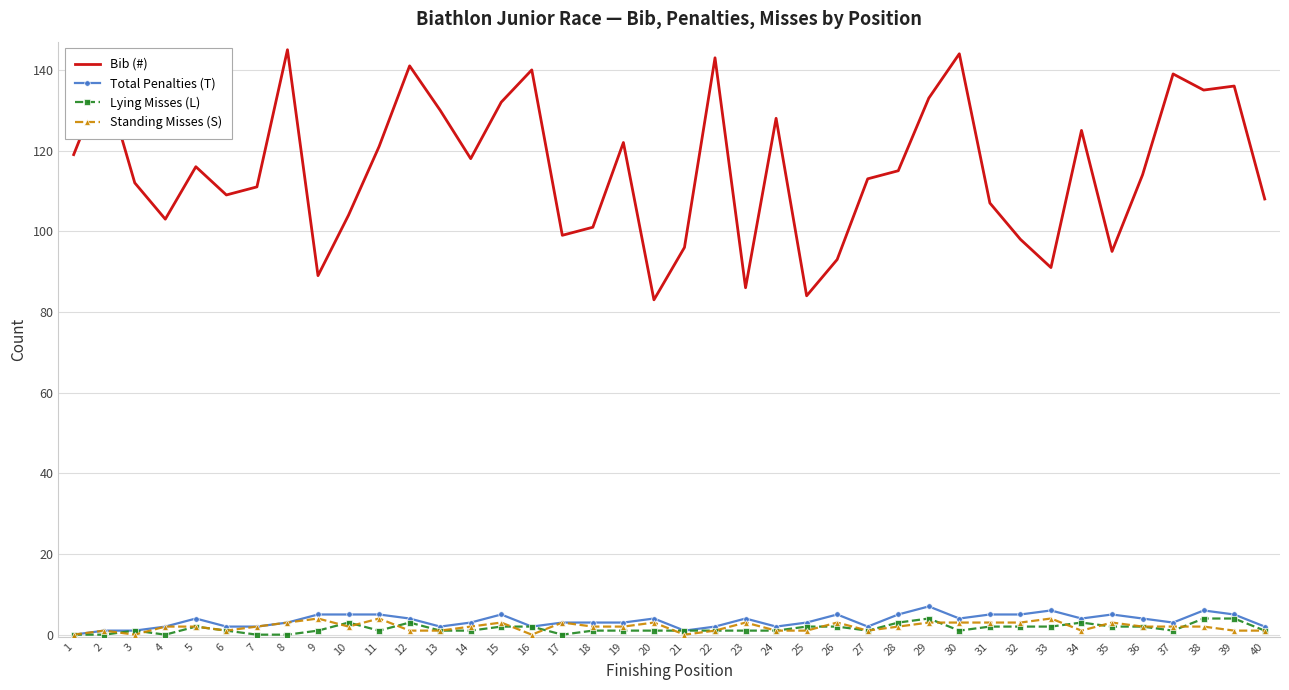

The Lying Misses (L) series shows 2 at 26. True or false?

True